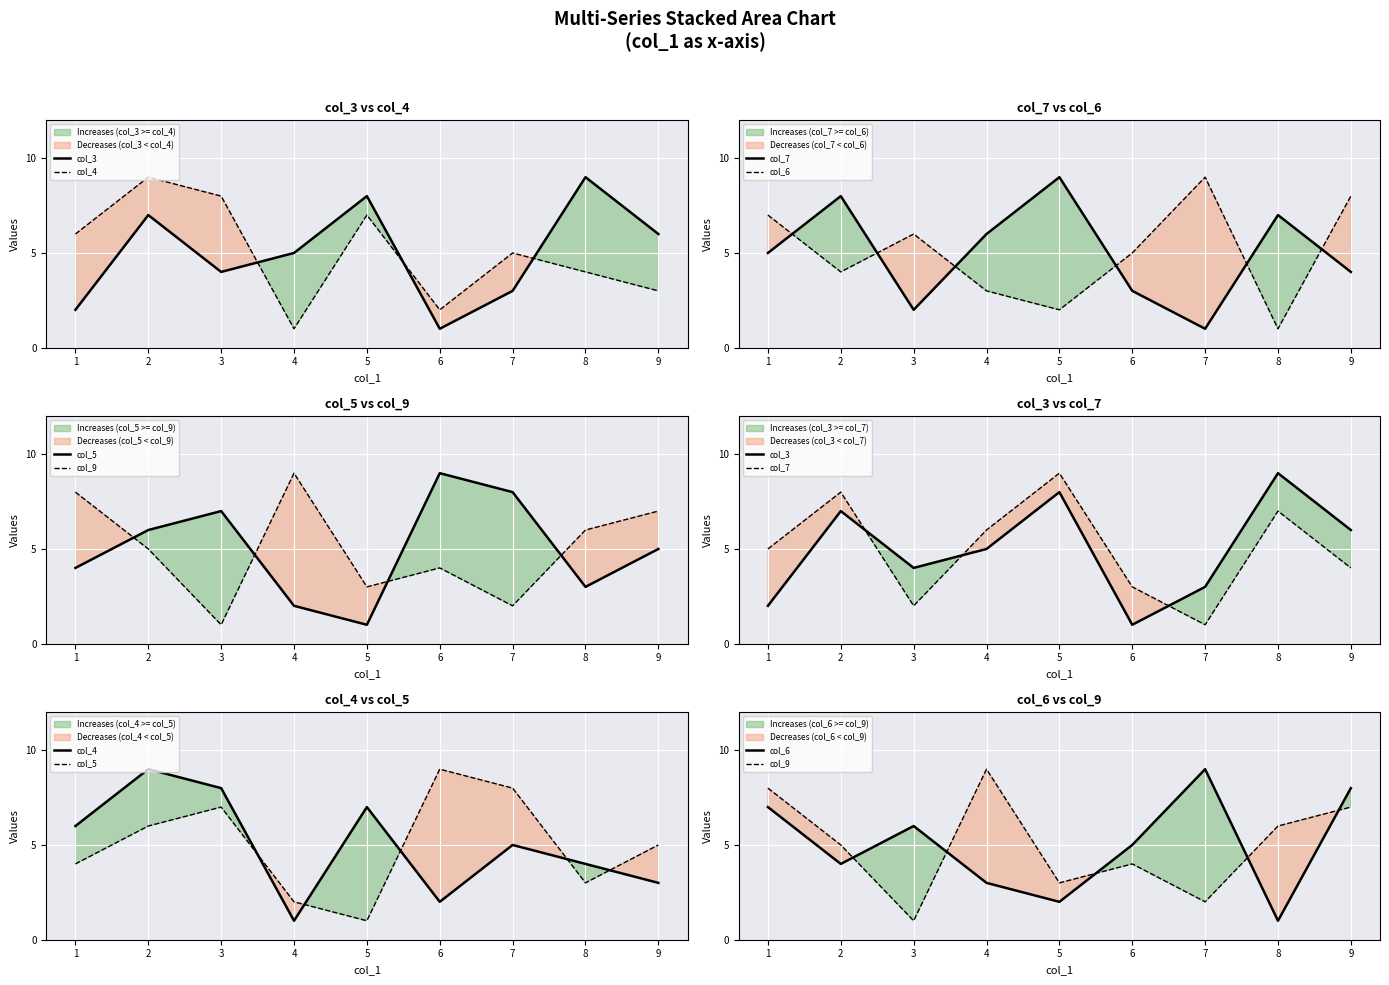

How many data points in col_9 are above 5?

4